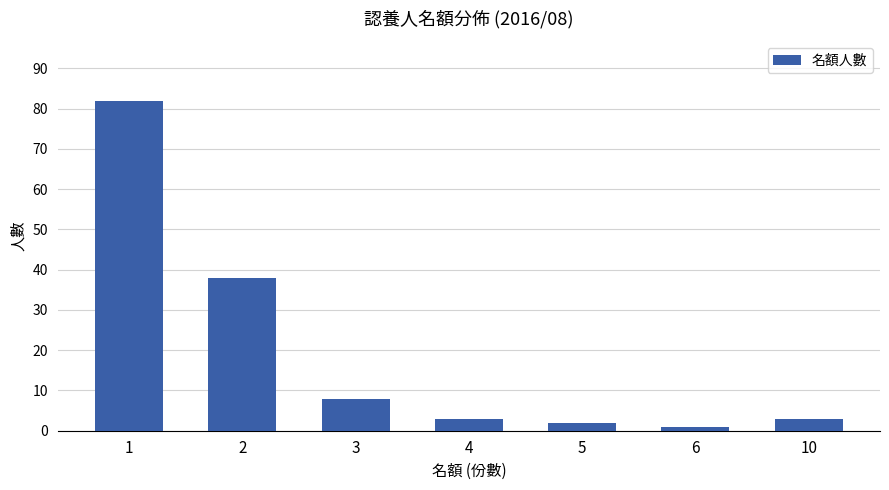

Approximately how many times larger is the value at 1 compared to 4?

27.3